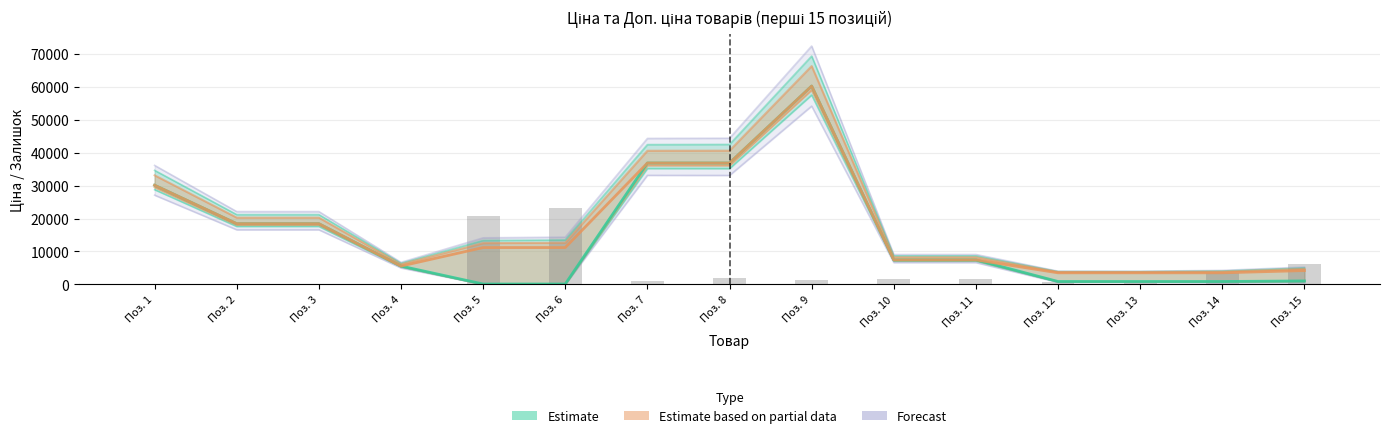

What is the difference between the second highest and minimum values in the Залишок (scaled) series?

20800.0